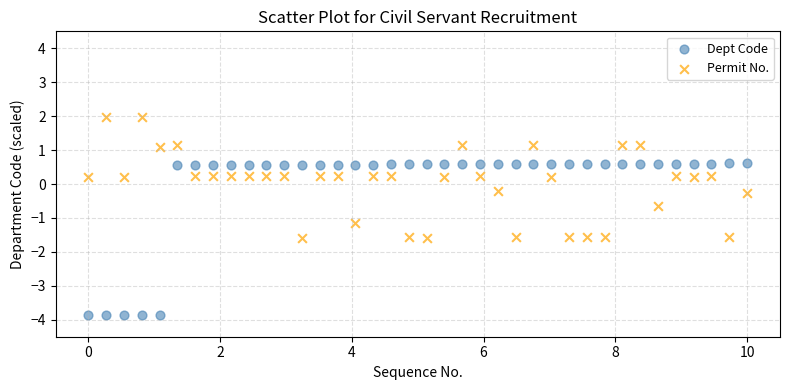

Which series contains the lowest Y value?

Dept Code